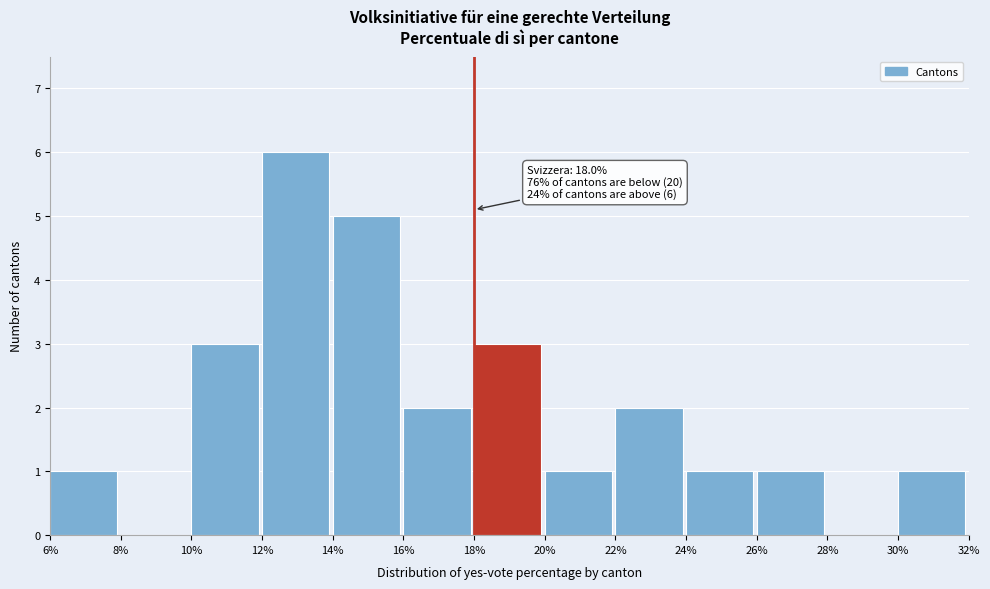

Which range on the x-axis has the tallest bar?

12% to 14%